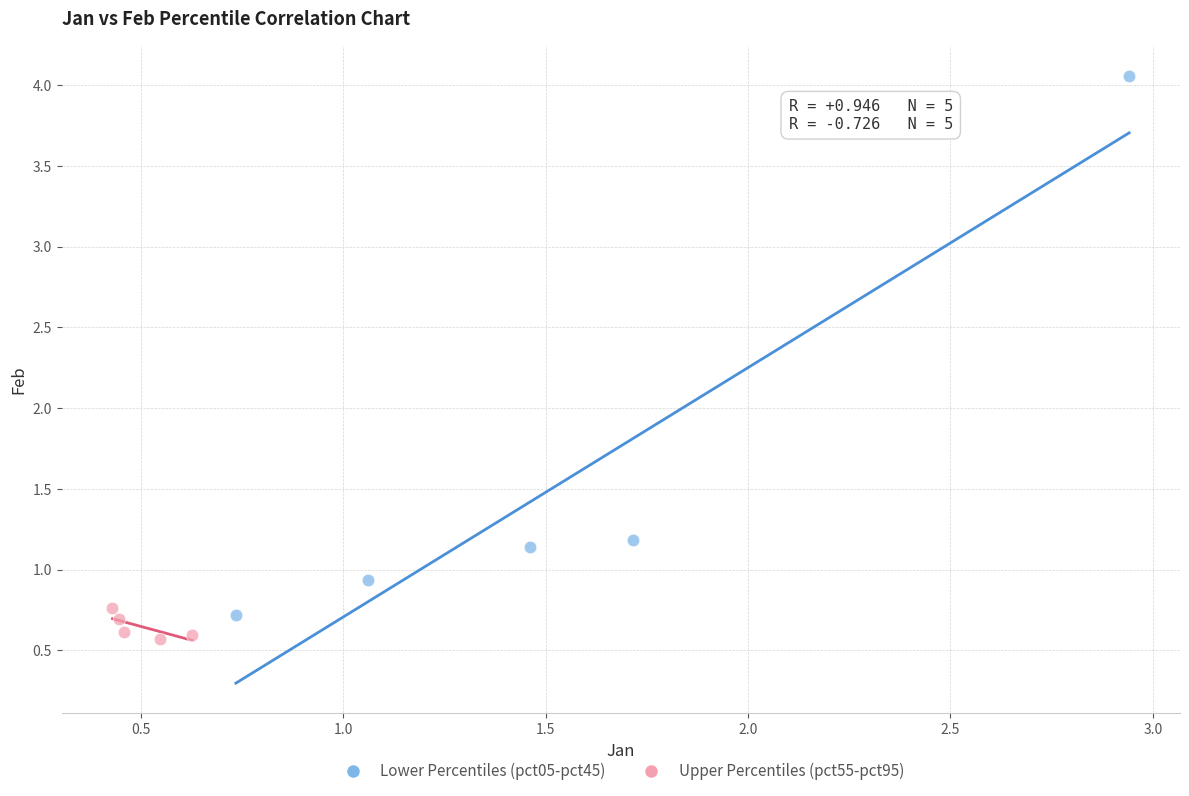

Which series reaches the maximum Y coordinate?

Lower Percentiles (pct05-pct45)